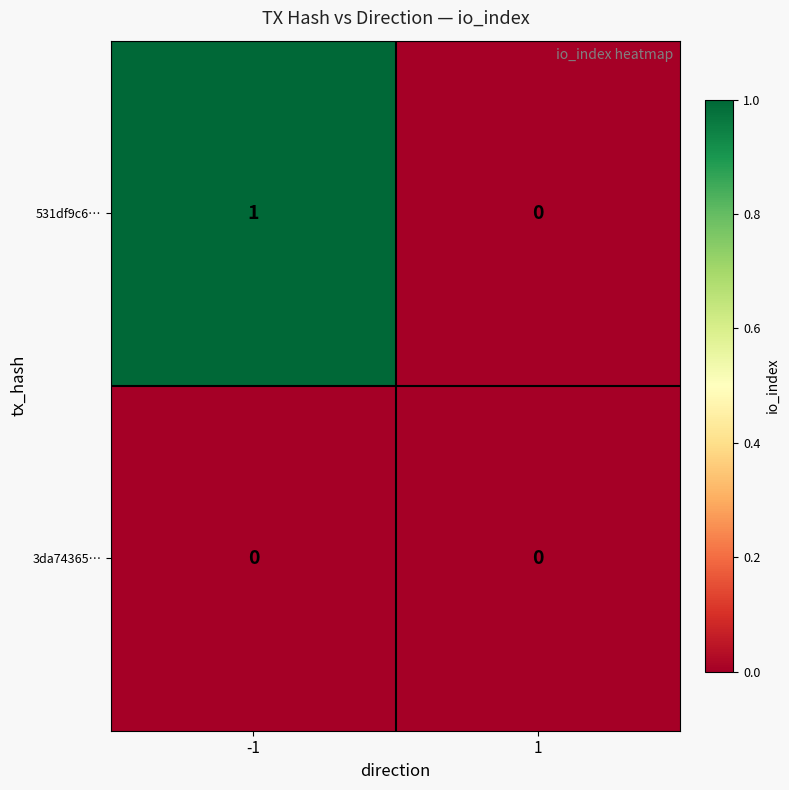

How many categories are shown in the chart?

2